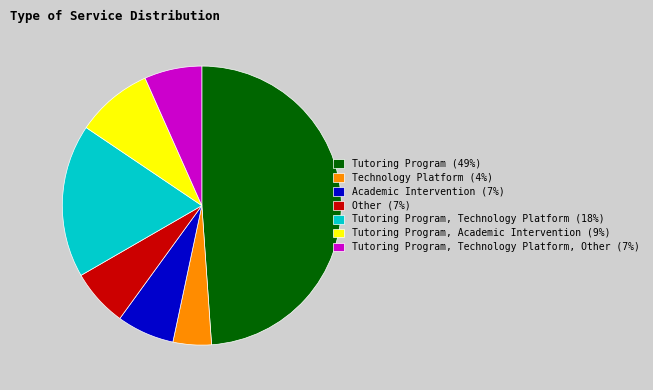

True or false: Tutoring Program, Technology Platform (18%) accounts for 25% of the total.

False